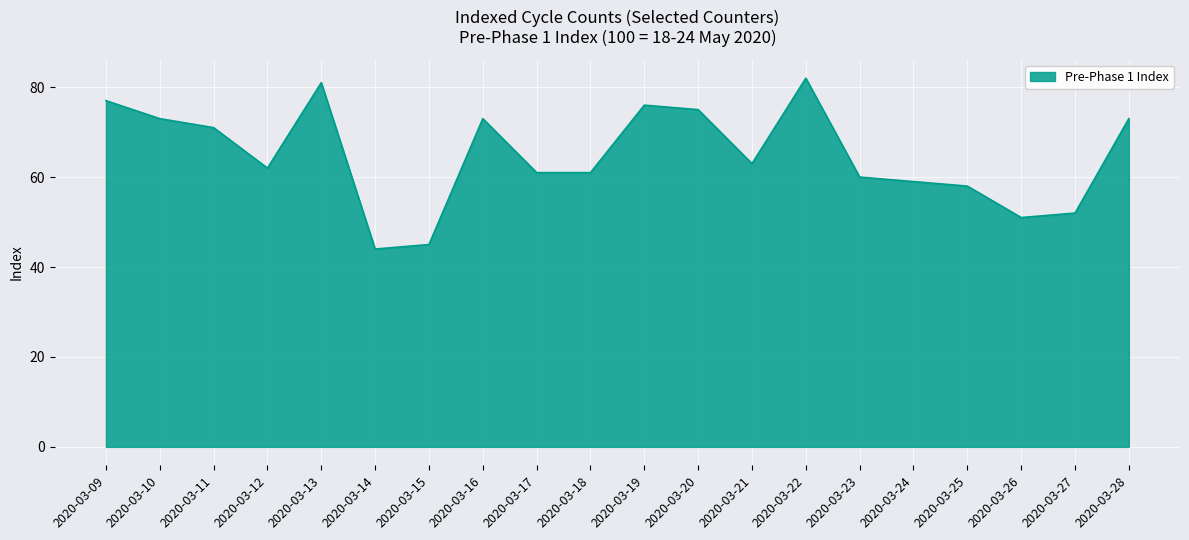

What is the minimum value shown in the chart?

44